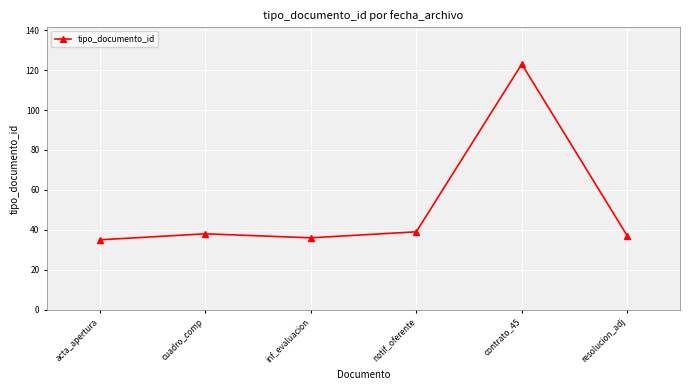

What is the difference between the second highest and minimum values?

4